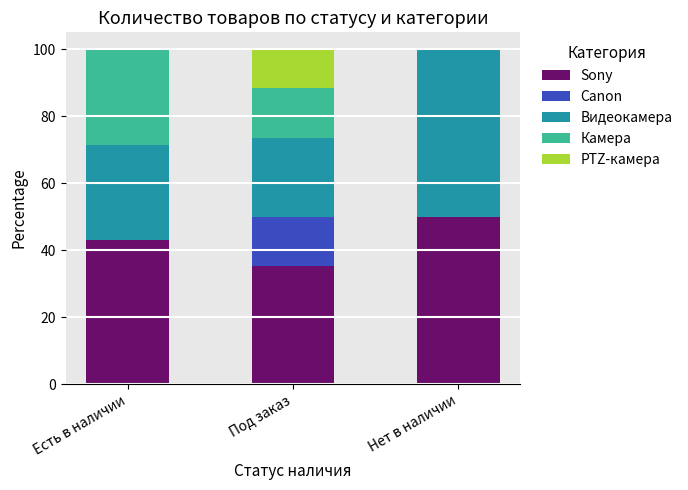

Which category has the highest value in the Sony series?

Нет в наличии